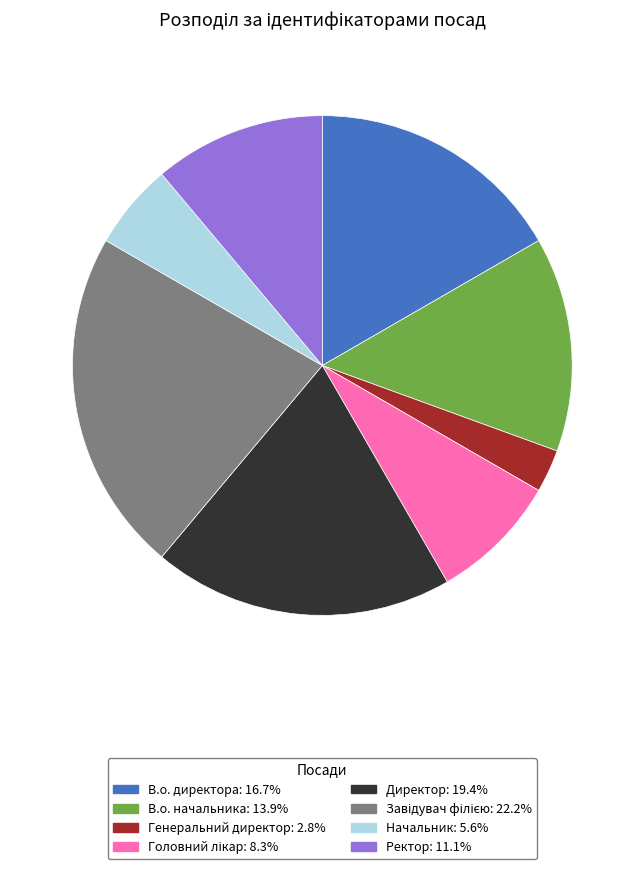

Combined, do Ректор and В.о. начальника account for over 50%?

No